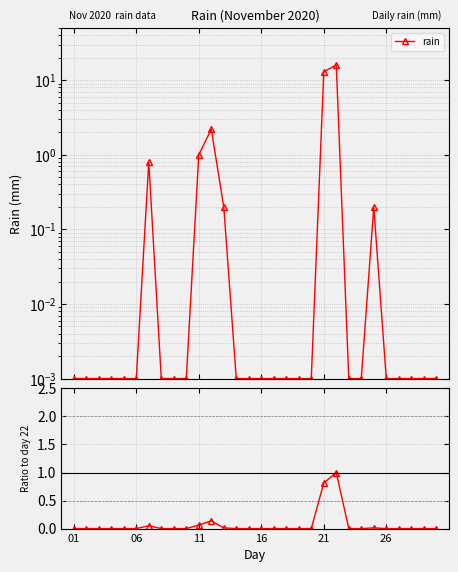

At which label is rain / day22 closest to 0?

01